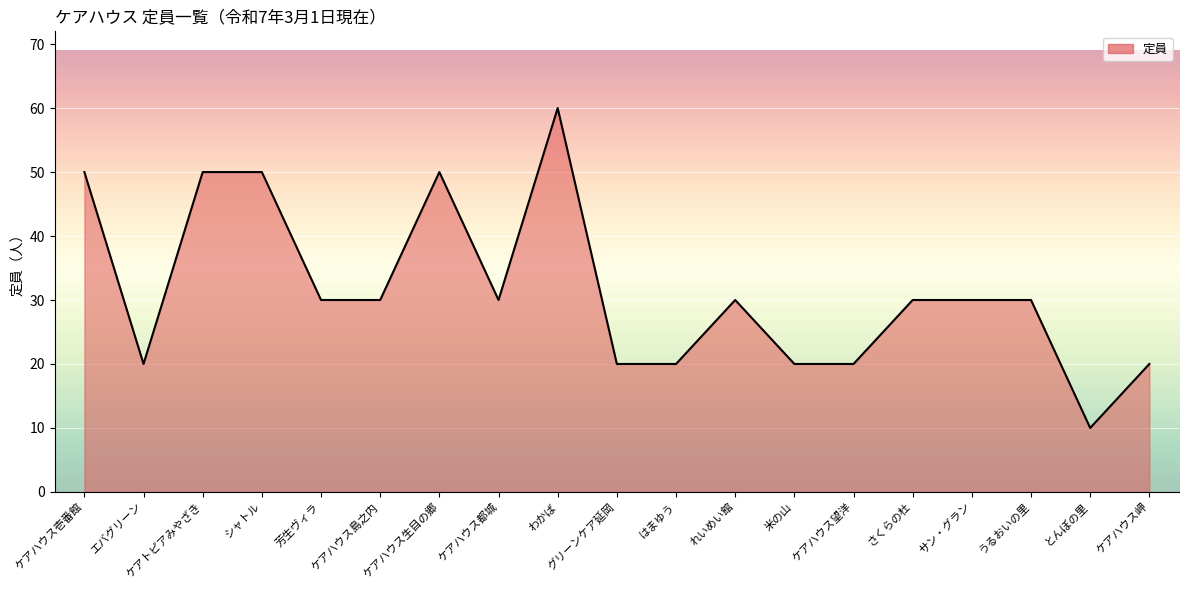

Reading left to right, list all the values displayed in this chart.

ケアハウス壱番館=50	エバグリーン=20	ケアトピアみやざき=50	シャトル=50	芳生ヴィラ=30	ケアハウス島之内=30	ケアハウス生目の郷=50	ケアハウス都城=30	わかば=60	グリーンケア延岡=20	はまゆう=20	れいめい館=30	米の山=20	ケアハウス望洋=20	さくらの杜=30	サン・グラン=30	うるおいの里=30	とんぼの里=10	ケアハウス岬=20